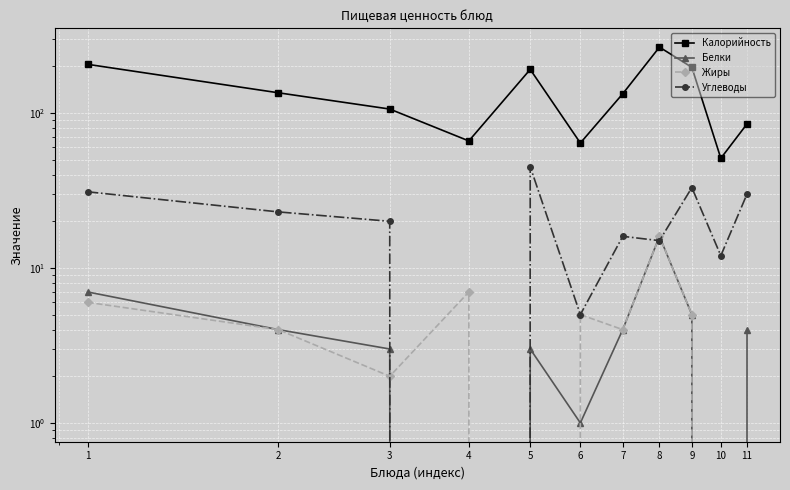

How many distinct data groups are displayed?

4